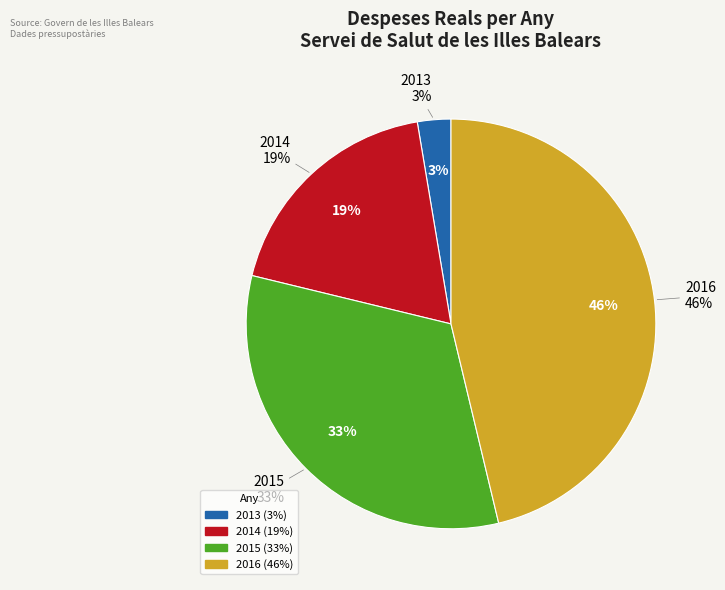

True or false: 2015 accounts for 7% of the total.

False